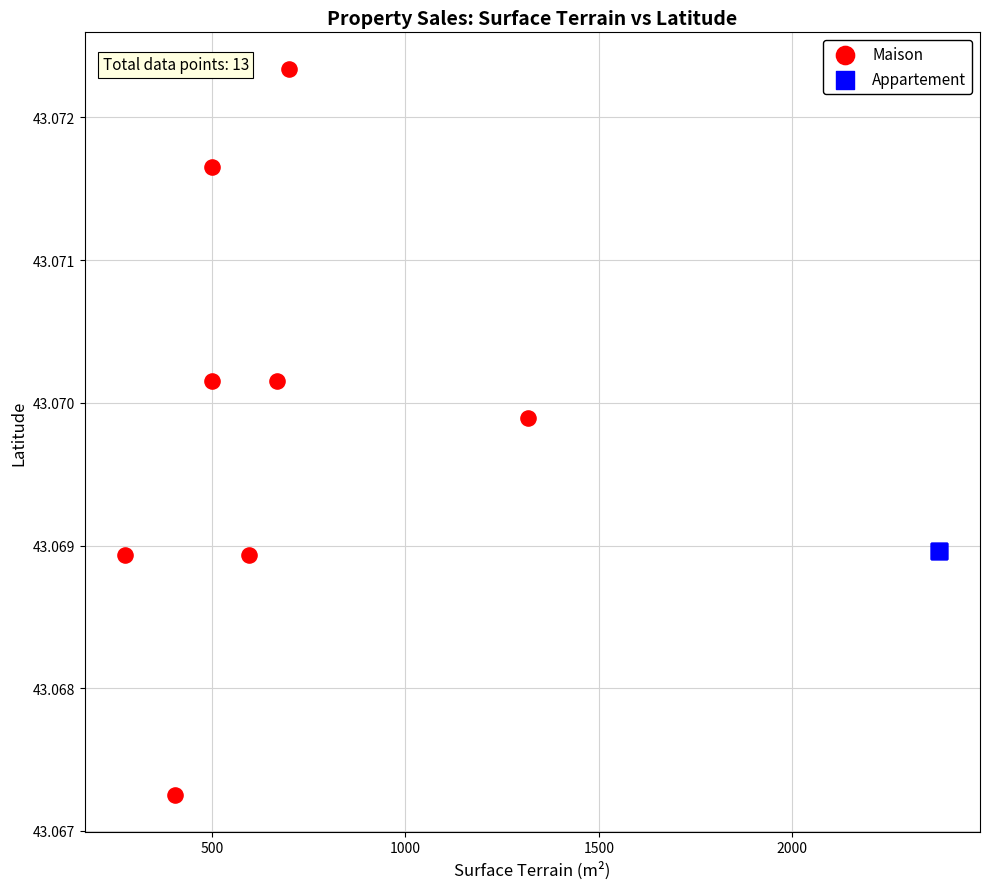

Which series contains the highest Y value?

Maison